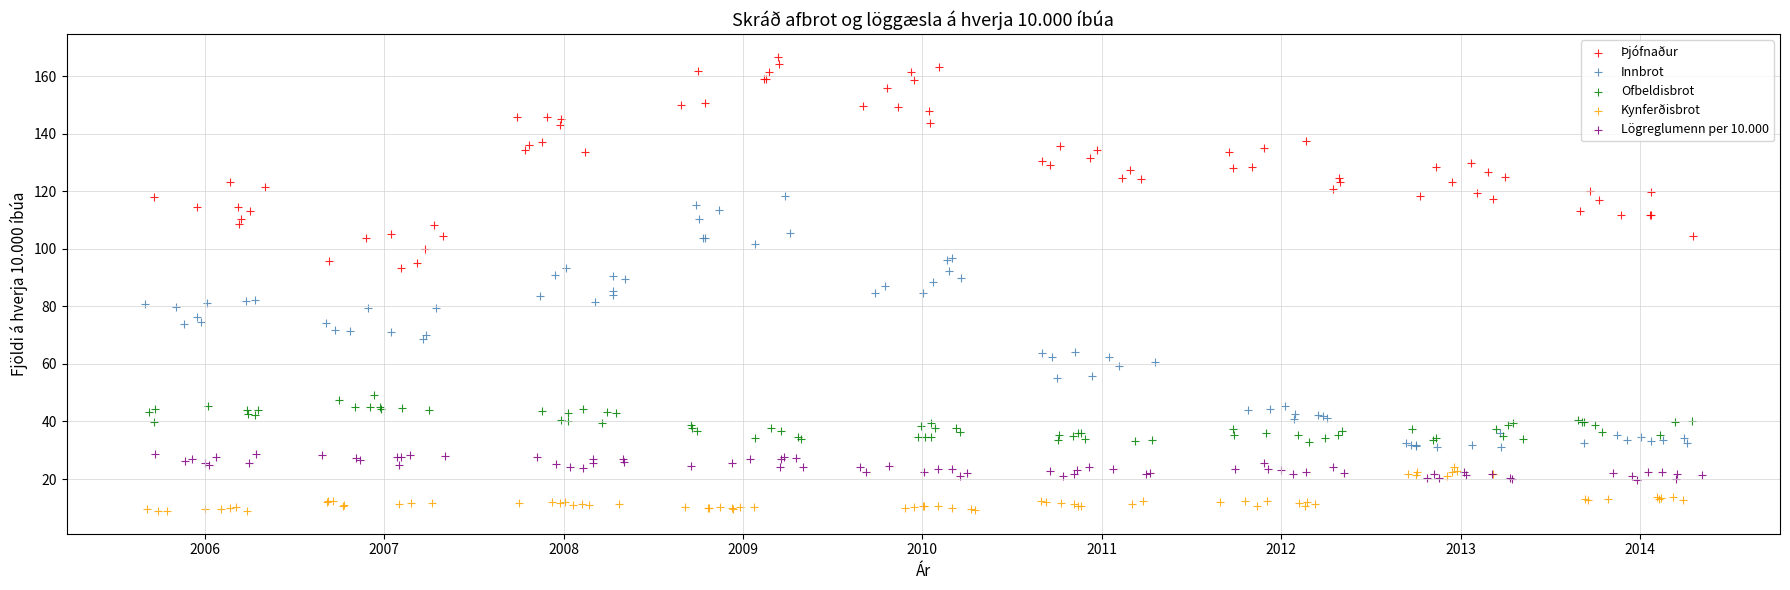

Which series has the largest Y range (max minus min)?

Innbrot